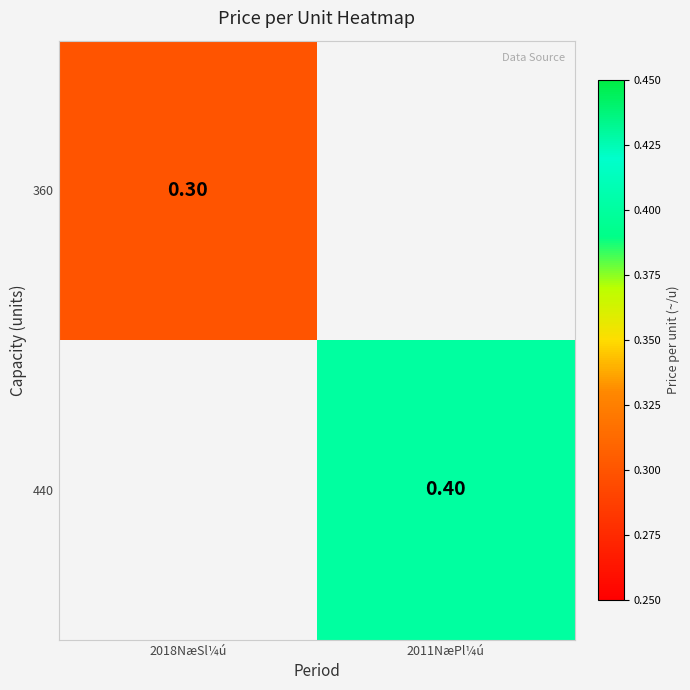

Is the value of 360 at 2018NæSl¼ú greater than the value of 440 at 2011NæPl¼ú?

No